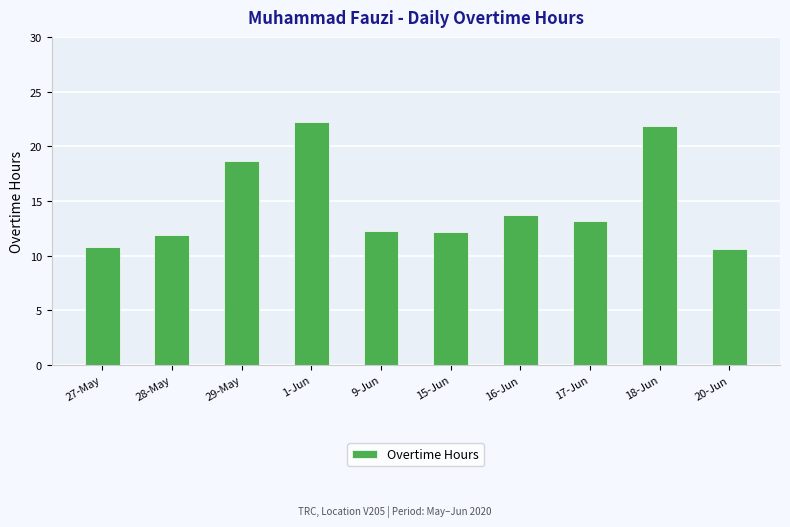

What is the change in value from 15-Jun to 20-Jun?

-1.6